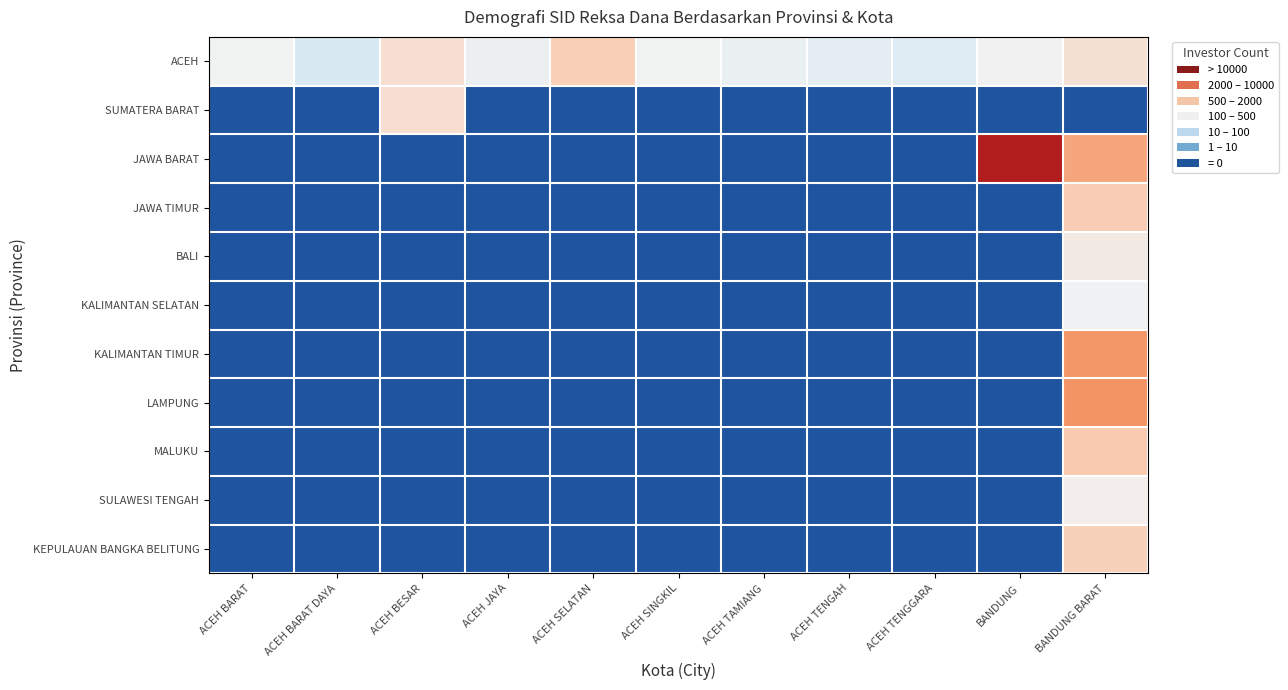

At ACEH TAMIANG, list the series in order from largest to smallest.

ACEH, SUMATERA BARAT, JAWA BARAT, JAWA TIMUR, BALI, KALIMANTAN SELATAN, KALIMANTAN TIMUR, LAMPUNG, MALUKU, SULAWESI TENGAH, KEPULAUAN BANGKA BELITUNG